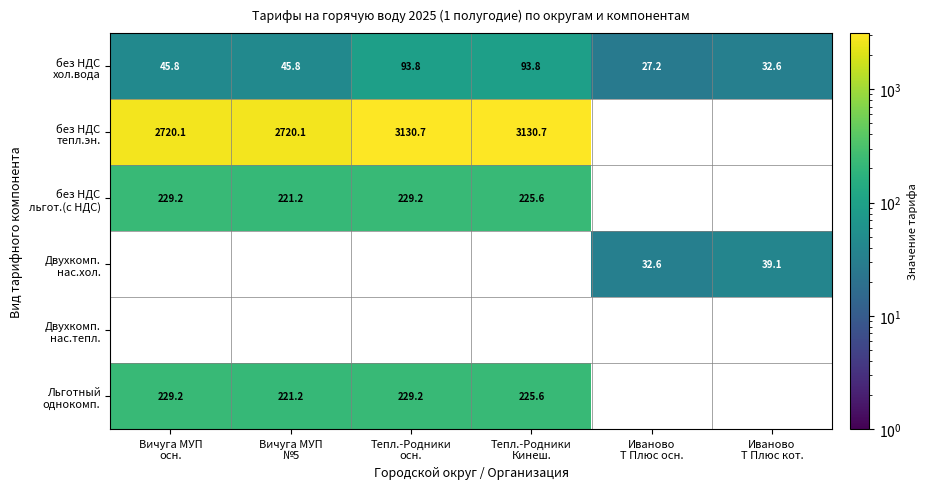

List the labels in order of без НДС хол.вода value, smallest first.

Иваново Т Плюс осн., Иваново Т Плюс кот., Вичуга МУП осн., Вичуга МУП №5, Тепл.-Родники осн., Тепл.-Родники Кинеш.